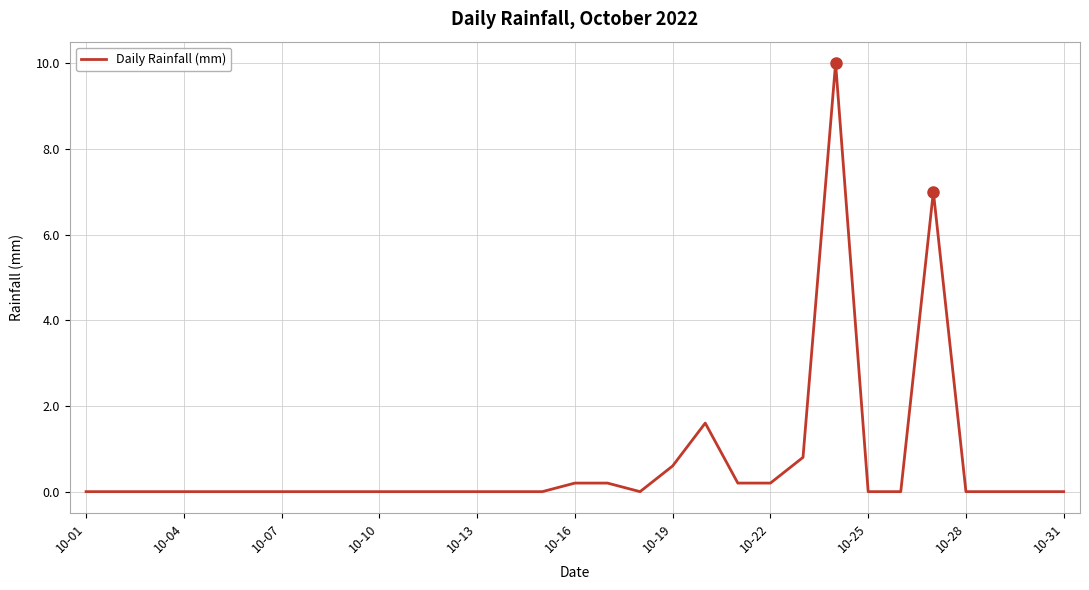

The value of Daily Rainfall (mm) at 10-19 is 0.6. True or false?

True